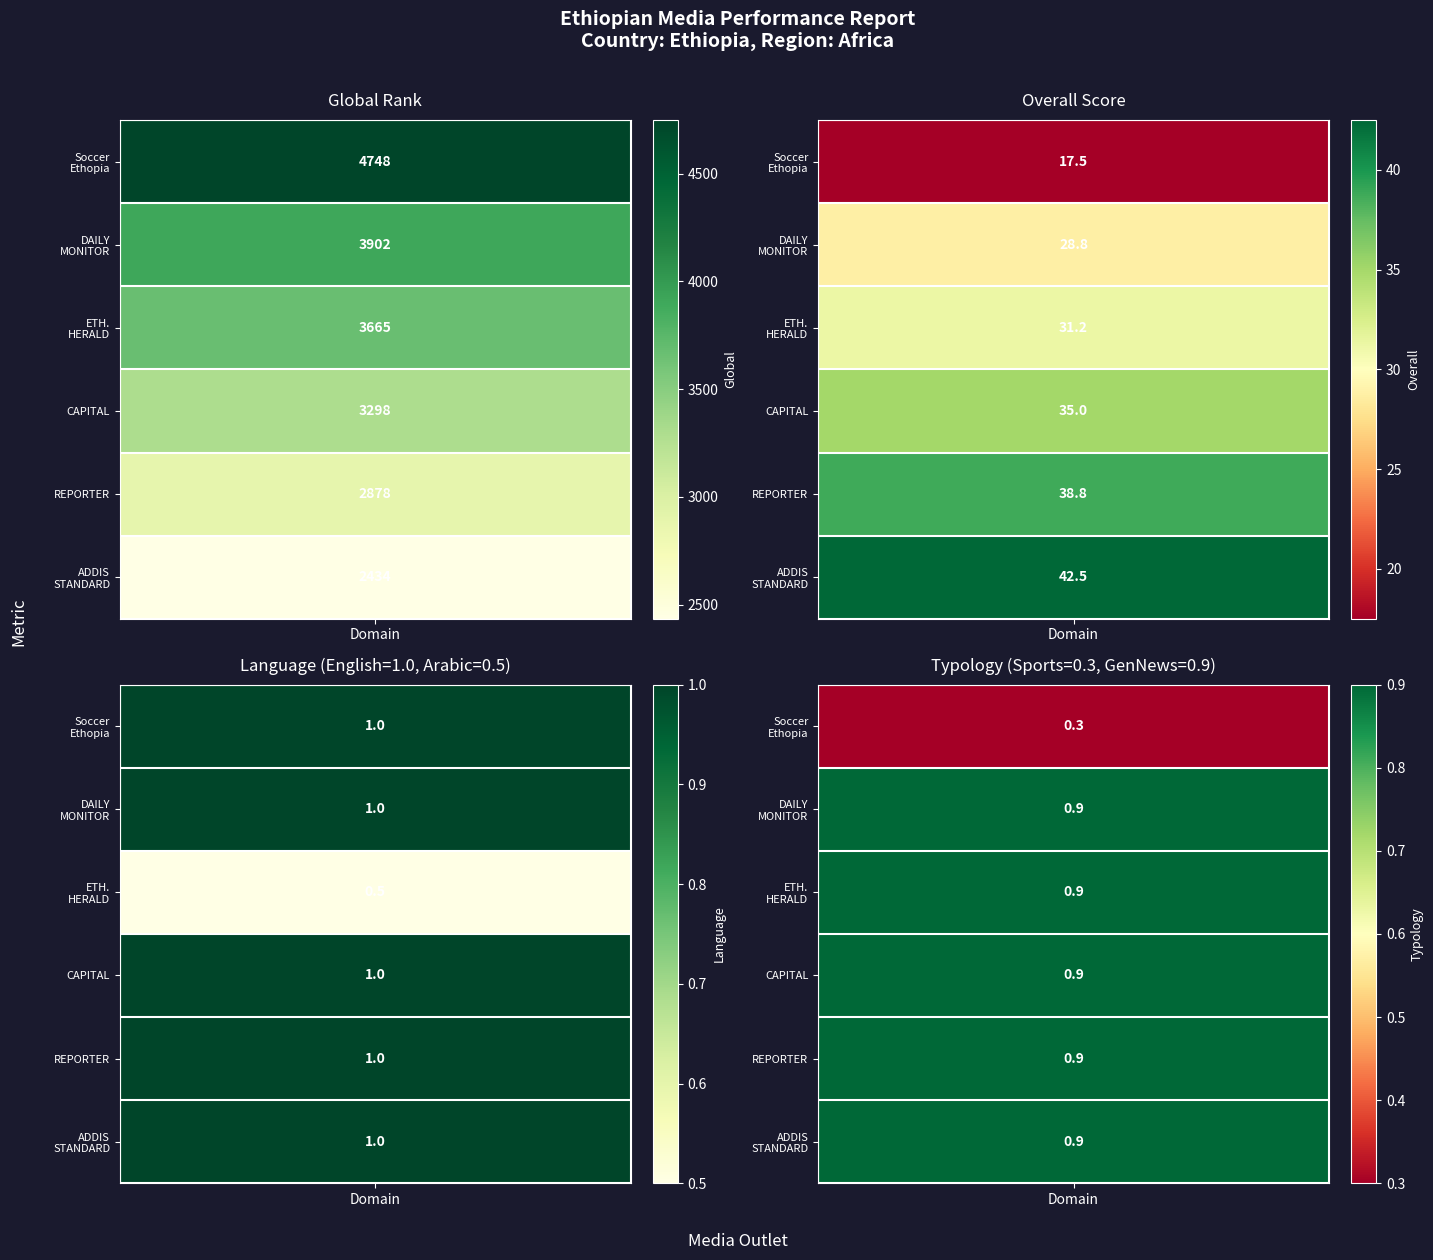

What is the approximate value of global_rank at 3?

3298.0